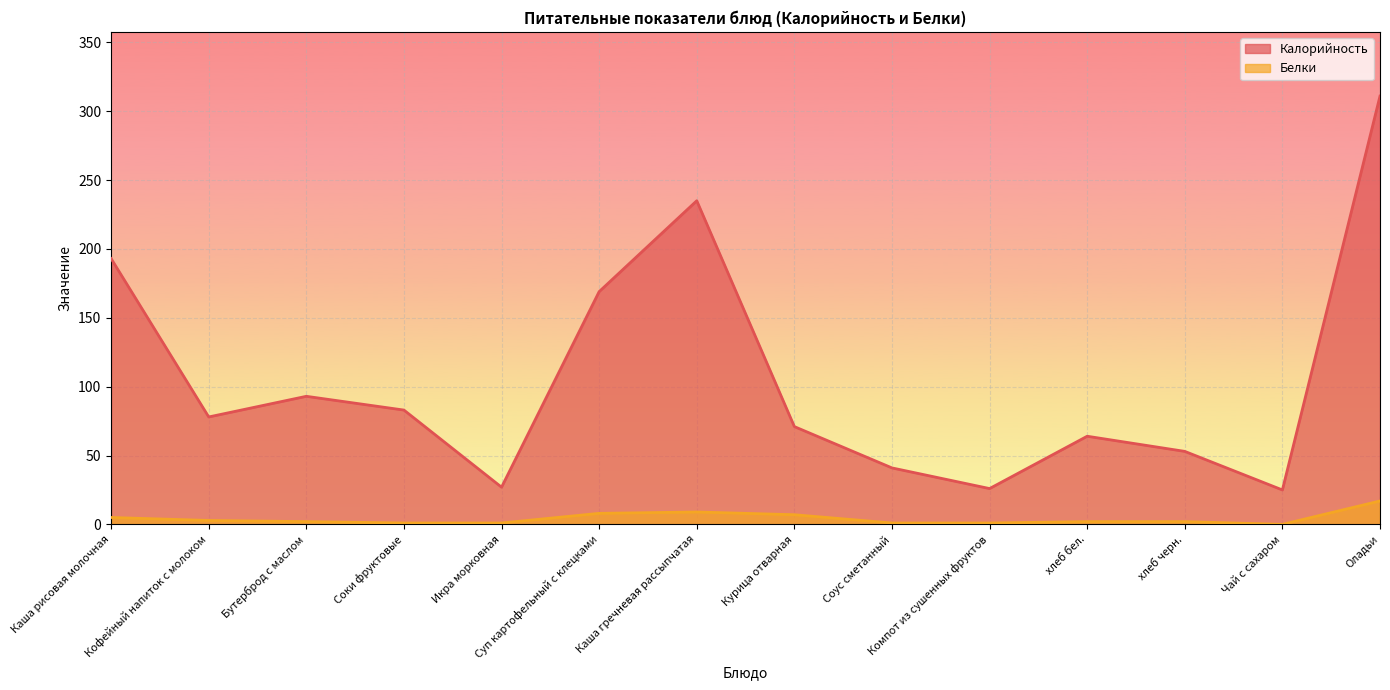

Which series has the largest range (max minus min)?

Калорийность